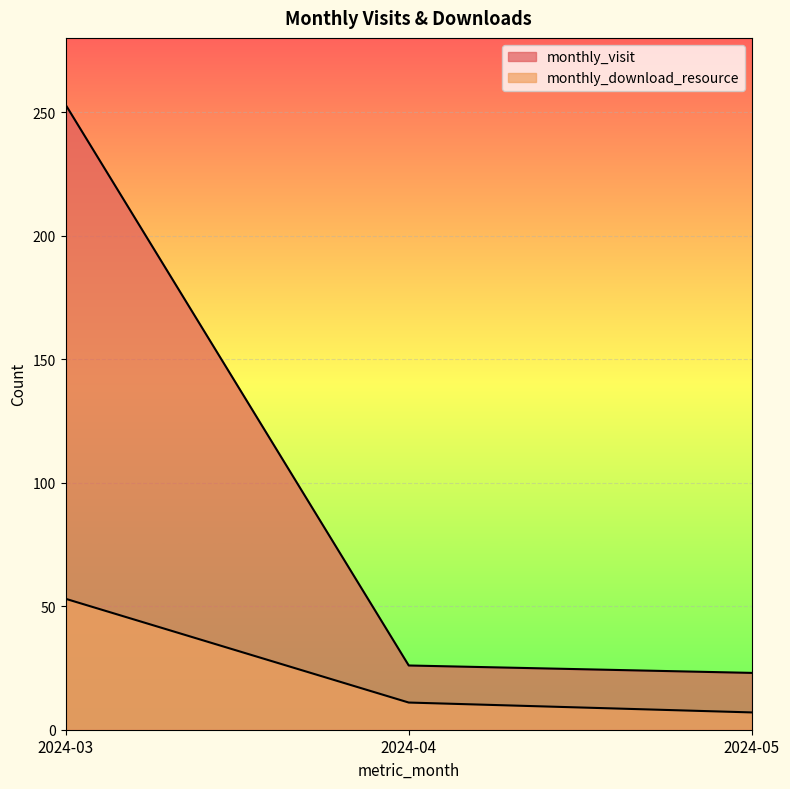

At 2024-03, list the series in order from smallest to largest.

monthly_download_resource, monthly_visit